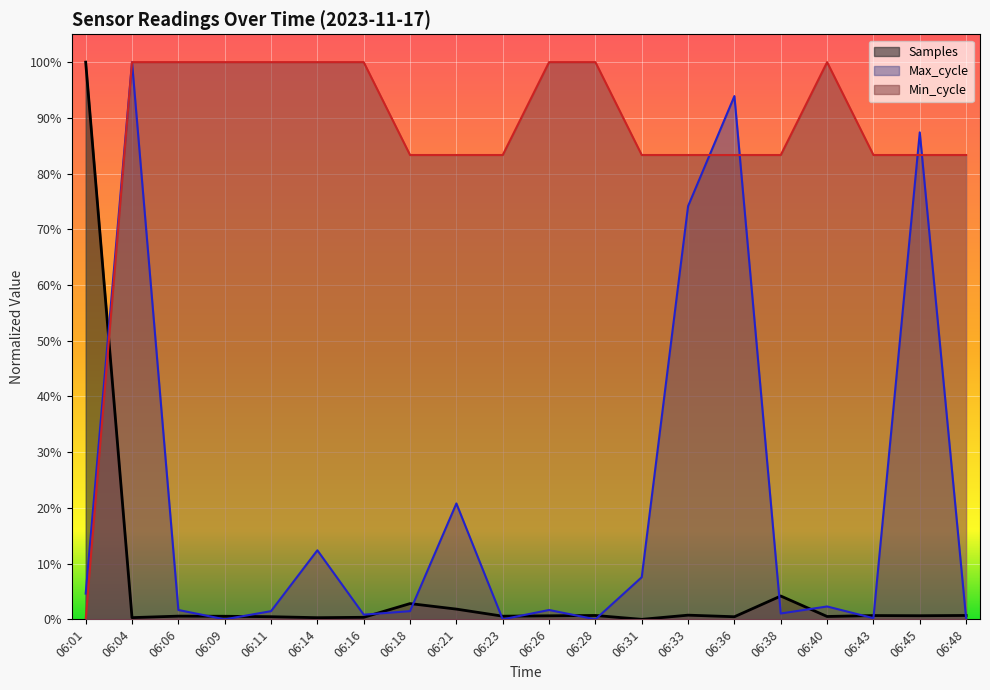

True or false: Samples and Min_cycle cross at least once.

True